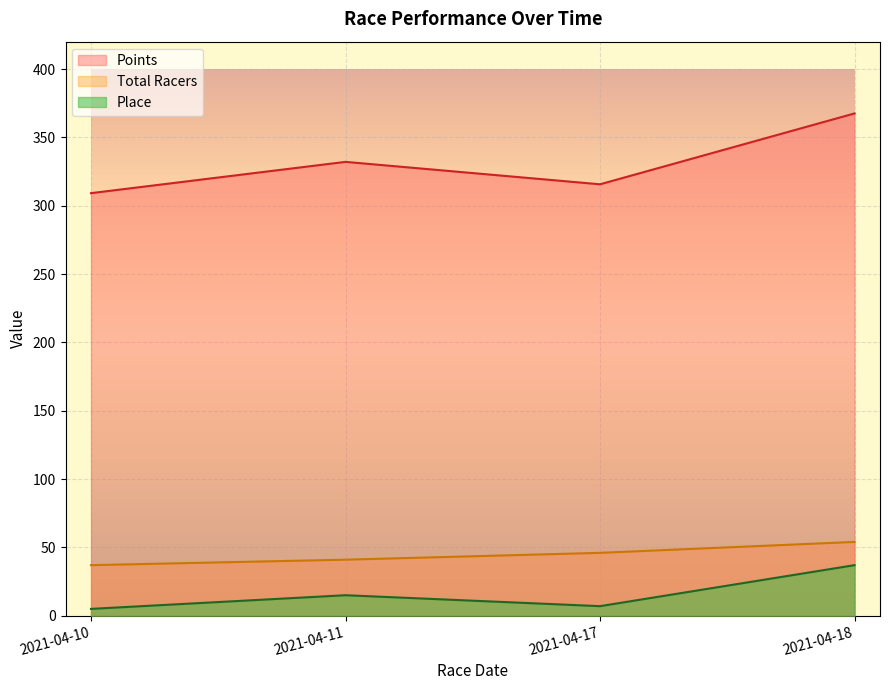

In Points, how many points are lower than both neighbors (excluding endpoints)?

1